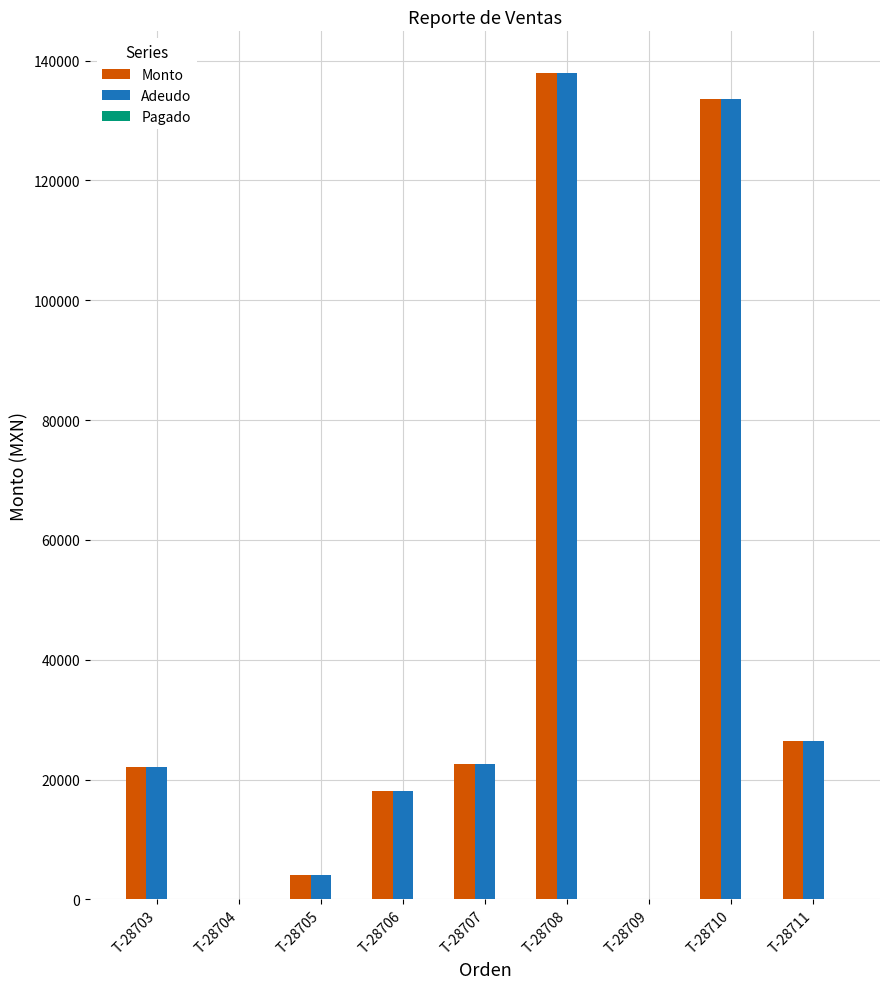

True or false: Adeudo has a value of 138000.0 at T-28708.

True